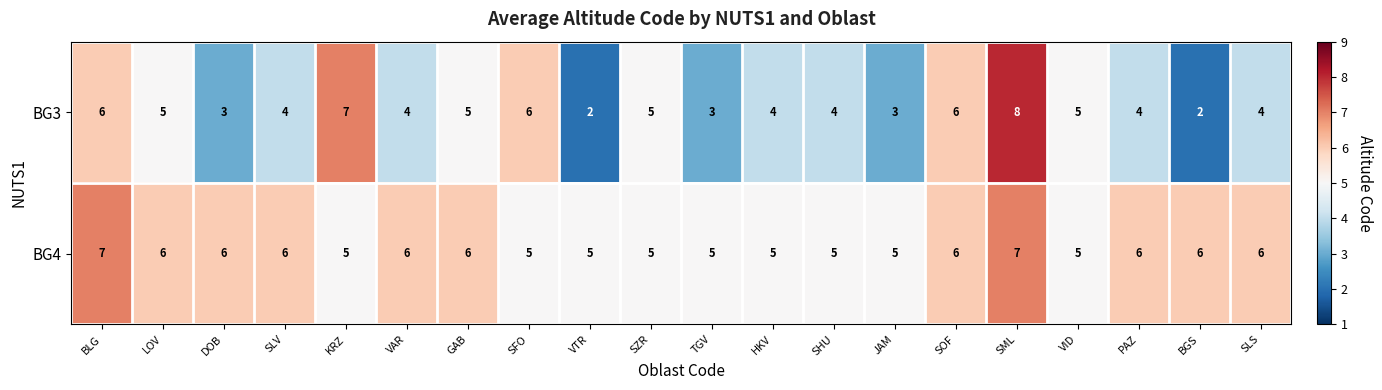

At which category is the sum across all series the highest?

SML